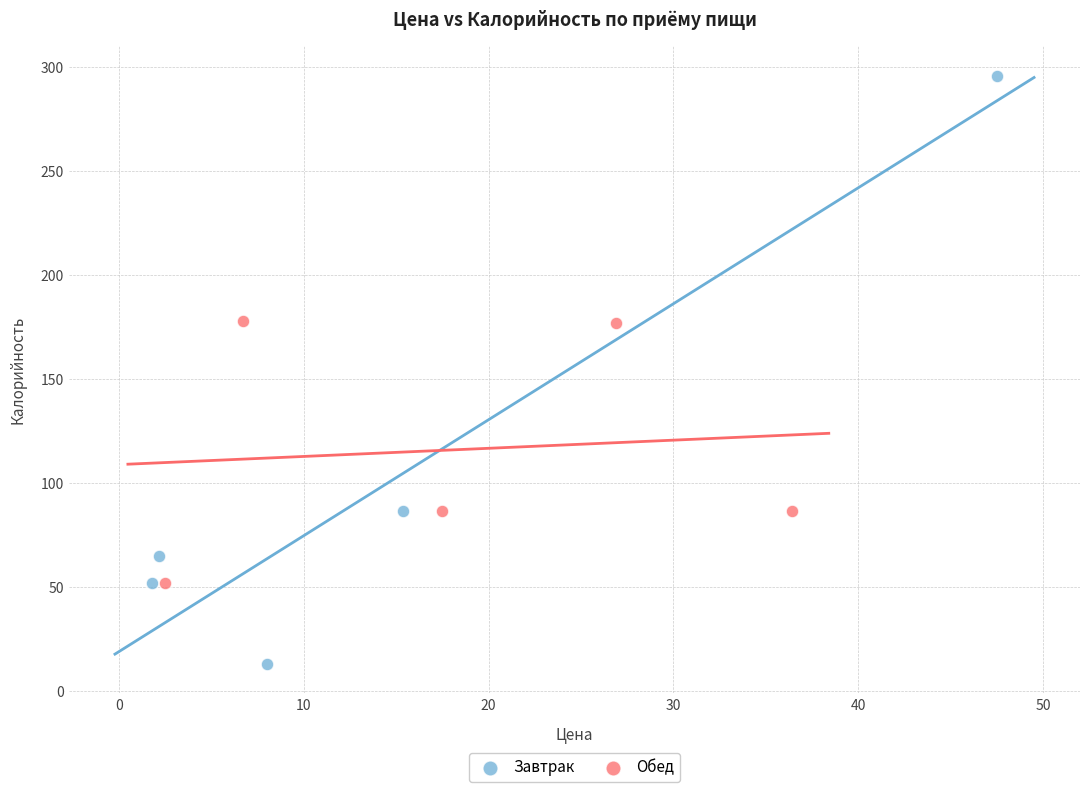

Which series has the largest Y range (max minus min)?

Завтрак